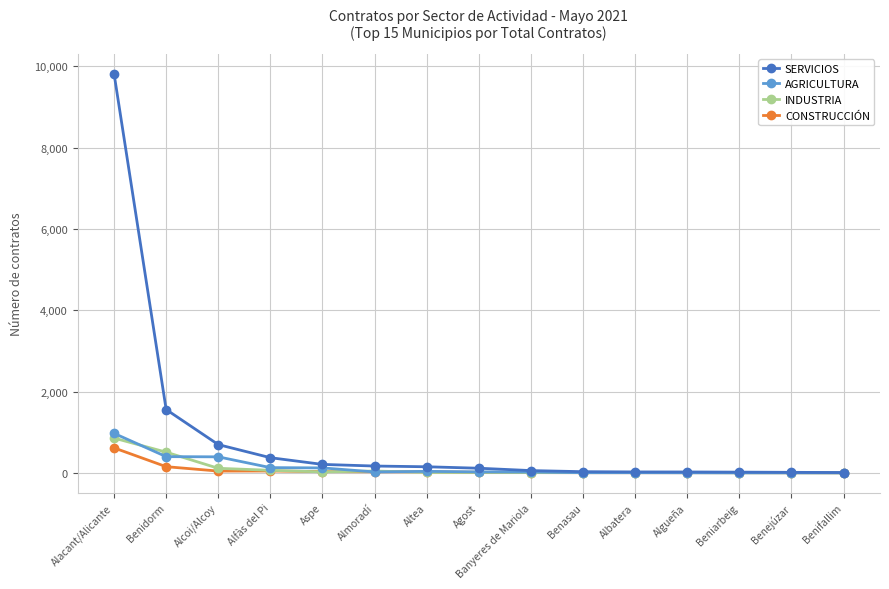

Which series has the largest total across all categories?

SERVICIOS